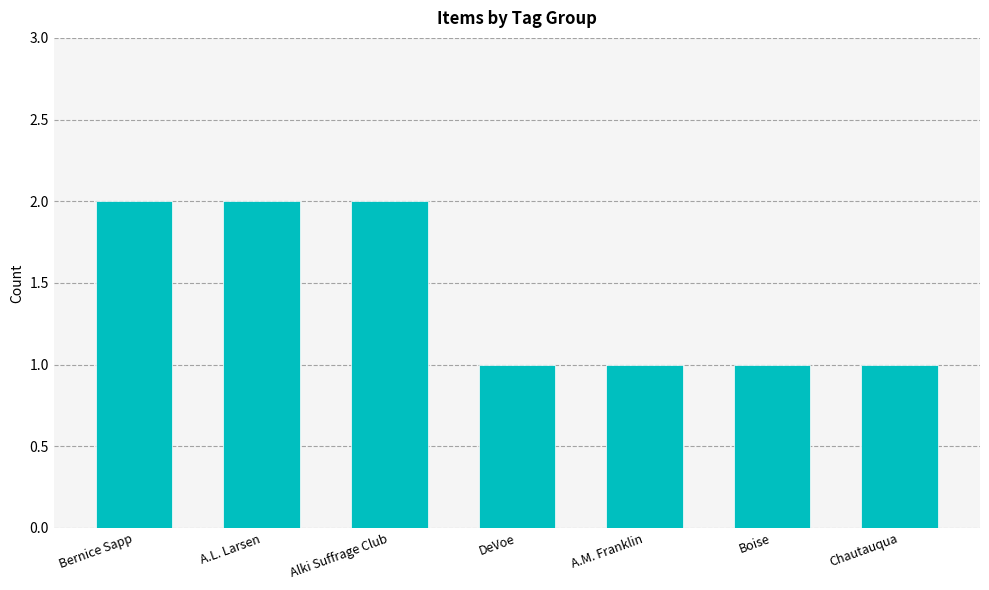

Reading right to left, extract all data points from this chart.

1	1	1	1	2	2	2